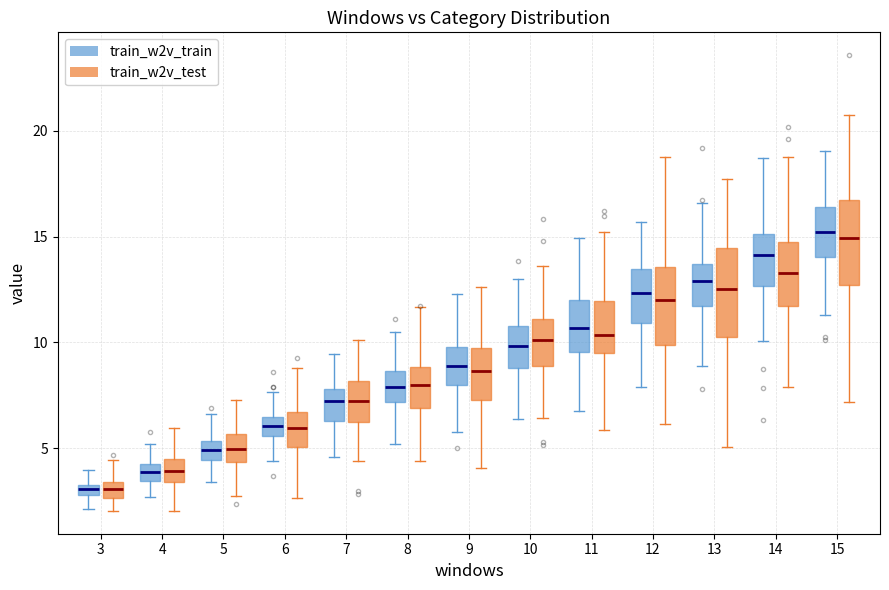

Where does the lower whisker of the box for 13 (train_w2v_test) end on the y-axis? The values are not printed on the chart, so give them approximately, as read against the axis.

5.0